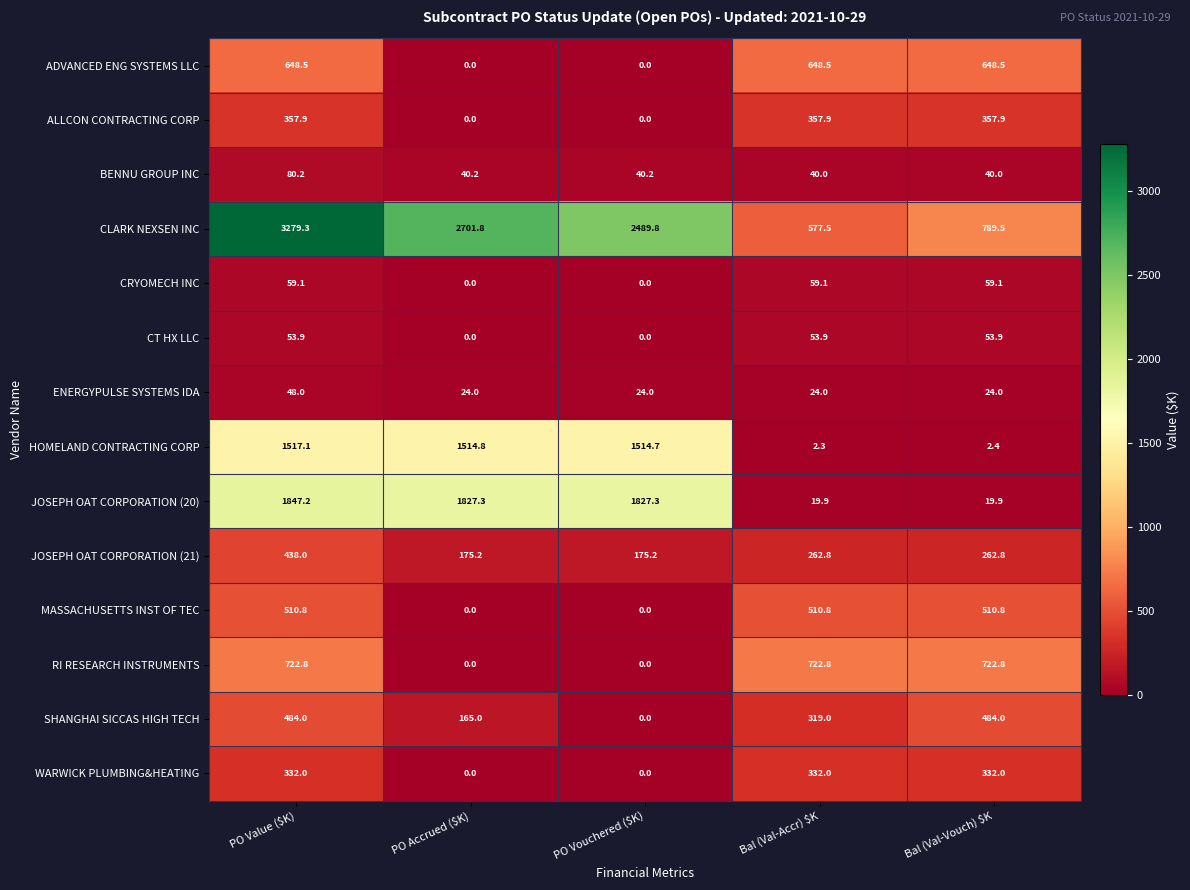

At which category is the sum across all series the highest?

PO Value ($K)